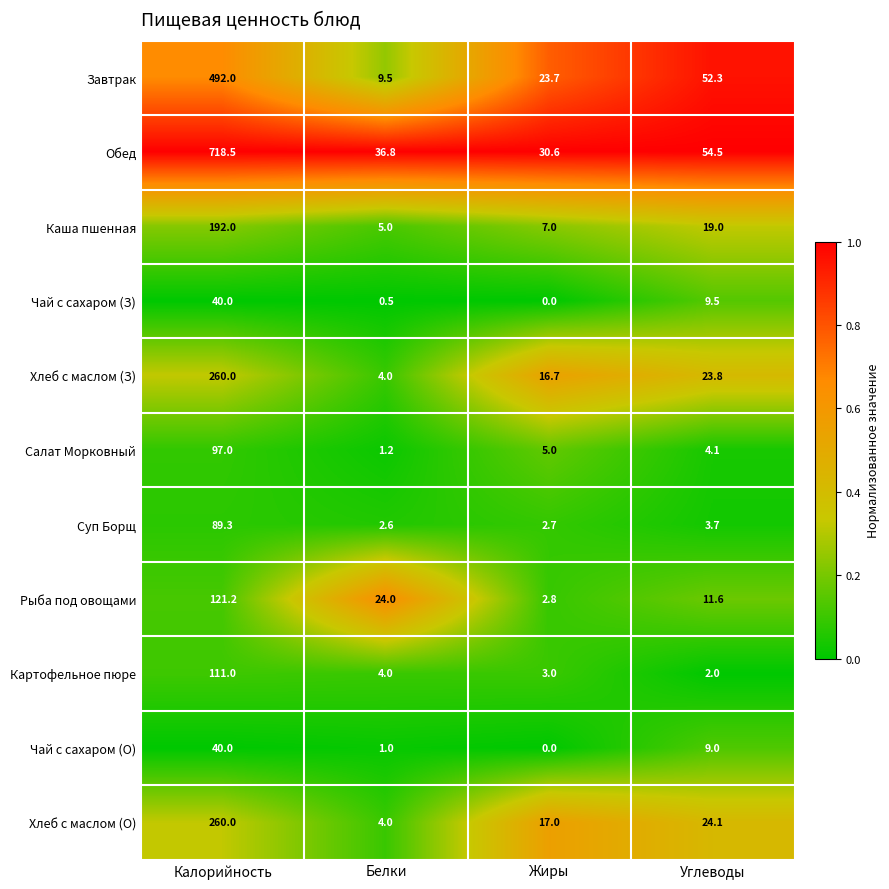

At which category does the chart reach its peak across all series?

Калорийность